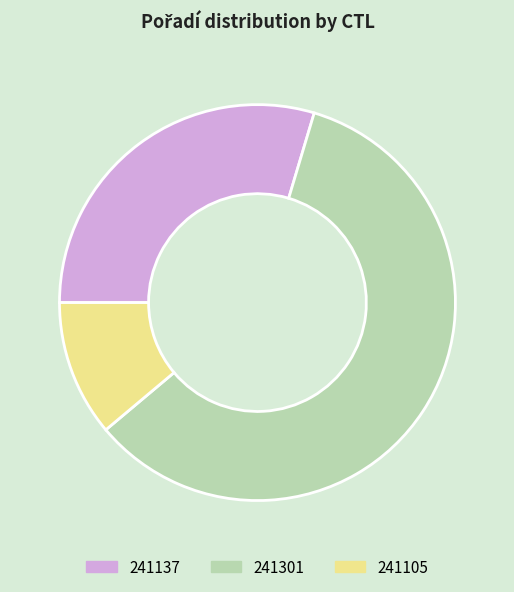

Do 241105 and 241301 together represent more than half of the pie?

Yes